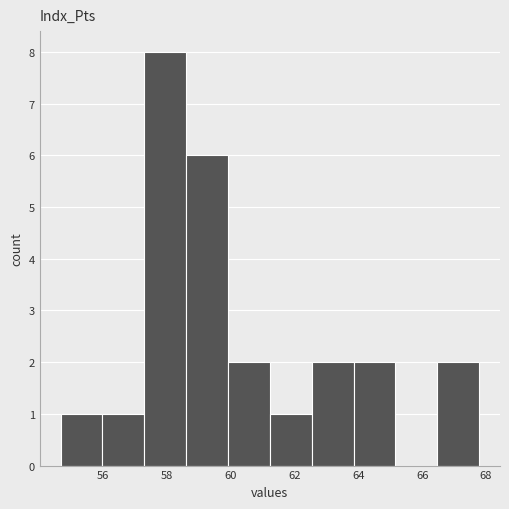

How tall is the bar that spans 60.0 to 61.2 on the x-axis? Neither the bar edges nor the heights are printed on the chart, so give them approximately, as read against the axes.

2